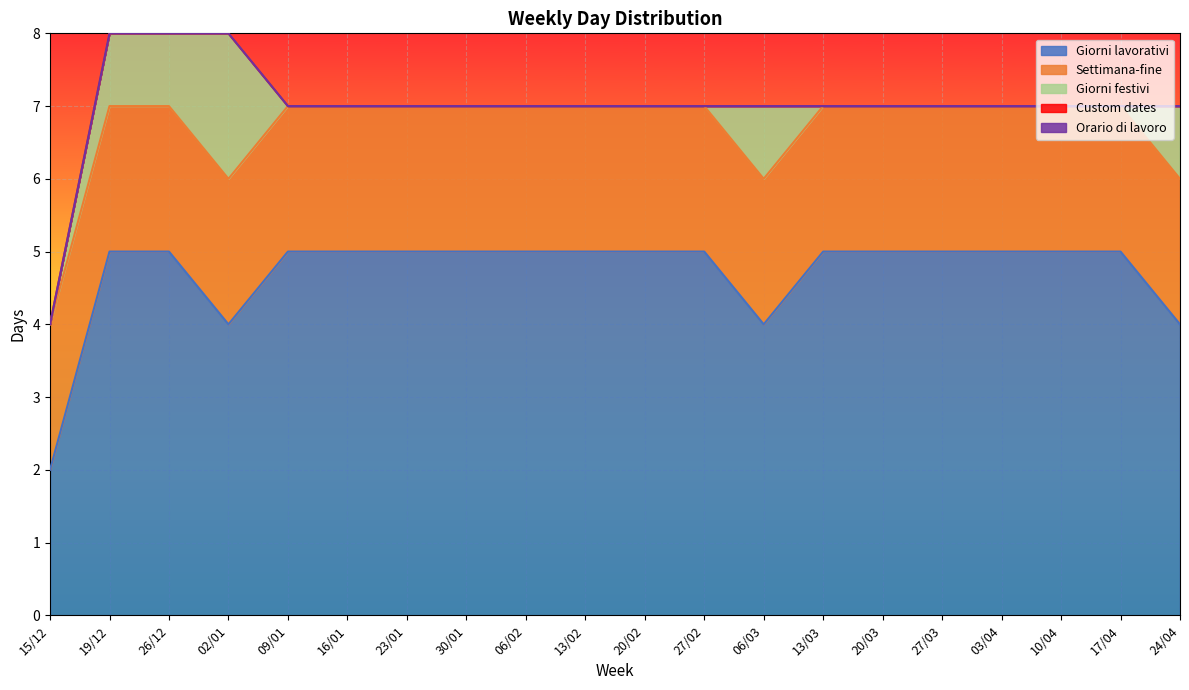

True or false: Giorni festivi and Custom dates intersect in this chart.

False